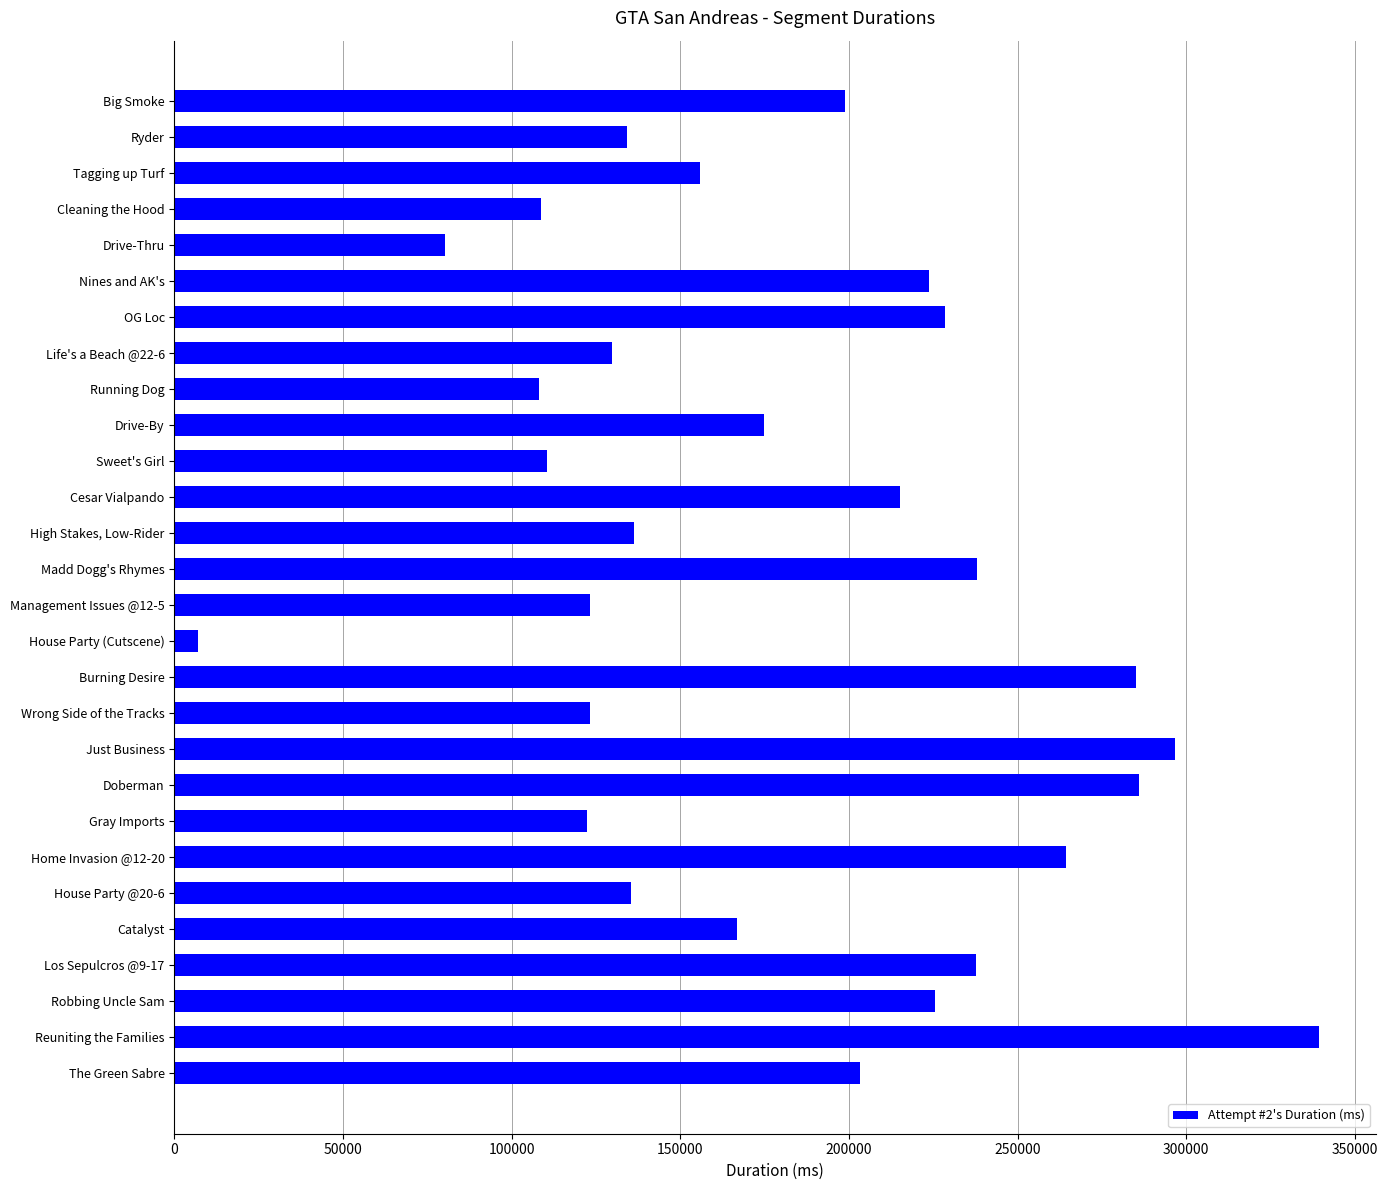

What is the label of the 13th bar from the top?

High Stakes, Low-Rider